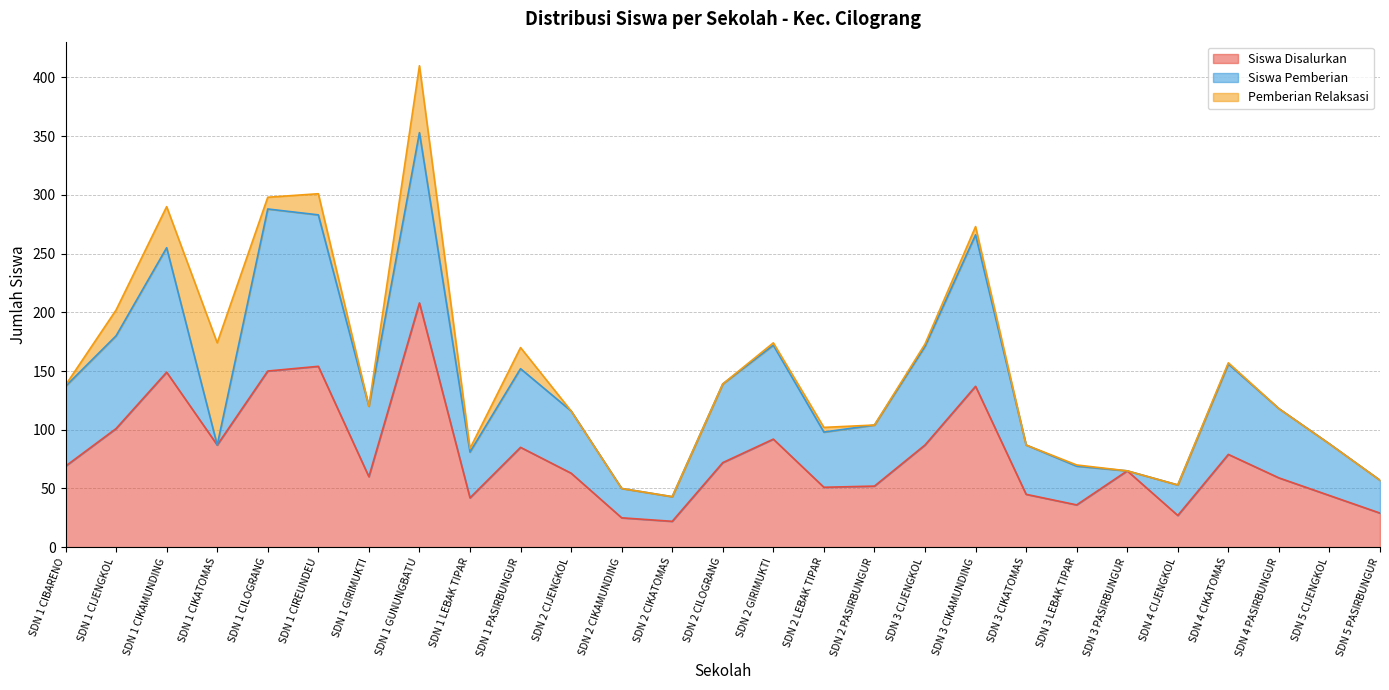

The value of Siswa Pemberian at SDN 3 CIJENGKOL is 123. True or false?

False